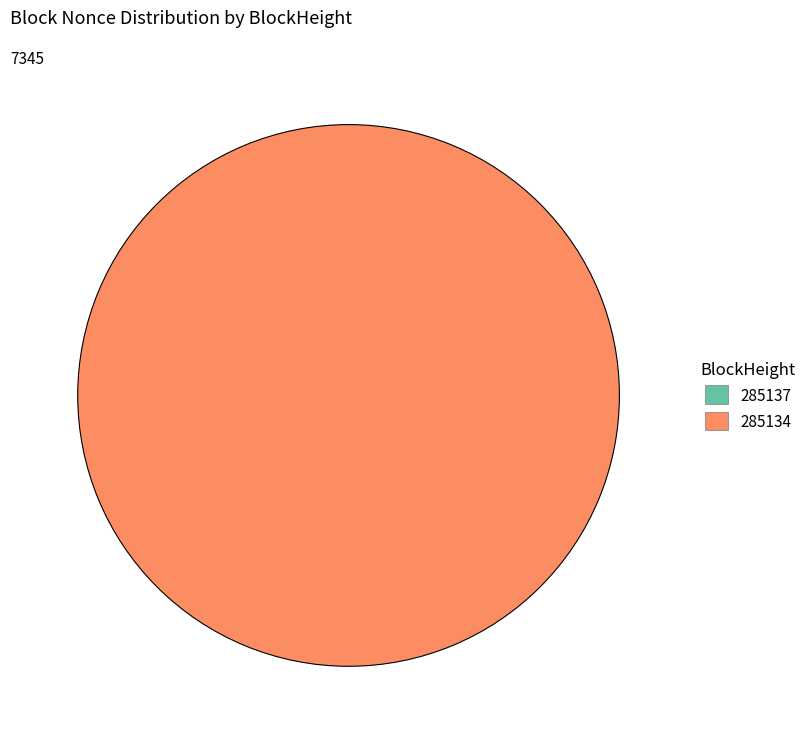

To the nearest percent, what is the difference between the 285134 and 285137 slice percentages?

100%